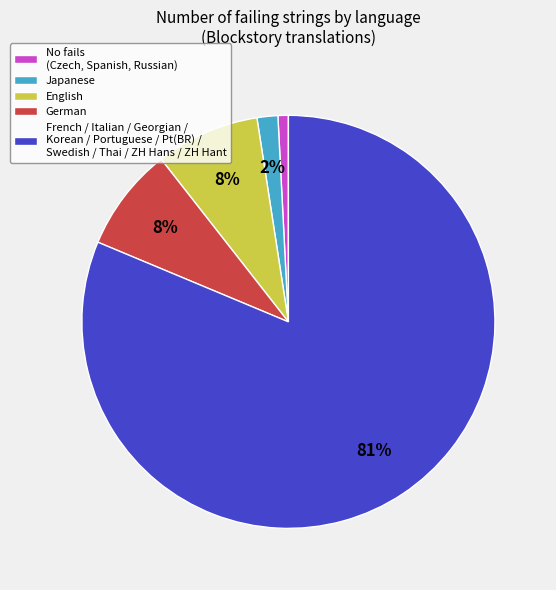

Which category has the smallest portion of the pie?

No fails (Czech, Spanish, Russian)